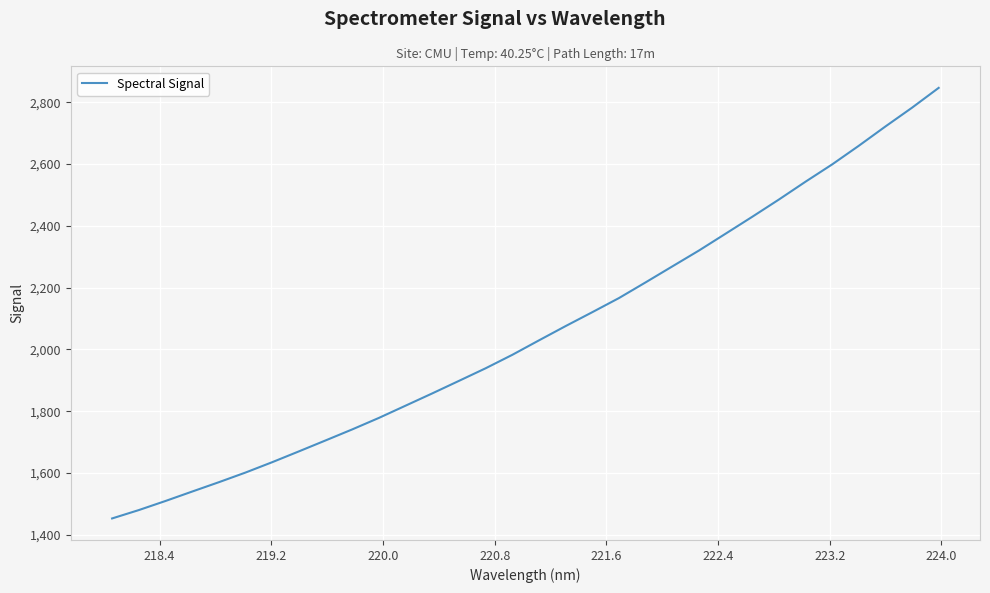

What is the difference between the maximum and minimum values?

1393.1